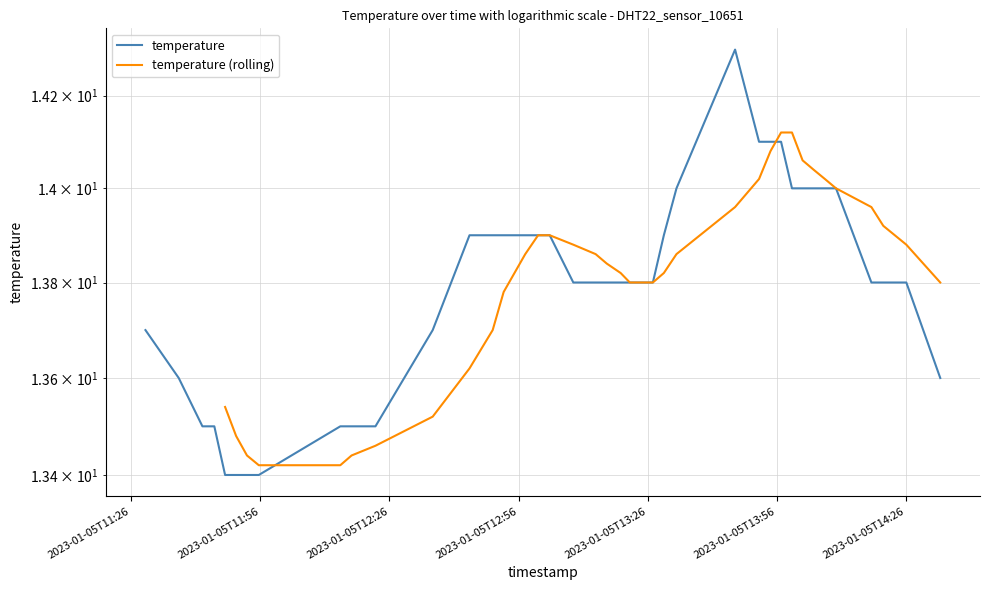

Reading left to right, transcribe all the data shown in this chart.

13.7	13.6	13.5	13.5	13.4	13.4	13.4	13.4	13.5	13.5	13.5	13.7	13.9	13.9	13.9	13.9	13.9	13.9	13.8	13.8	13.8	13.8	13.8	13.8	13.8	13.9	14.0	14.3	14.1	14.1	14.1	14.0	14.0	14.0	14.0	14.0	13.8	13.8	13.8	13.6